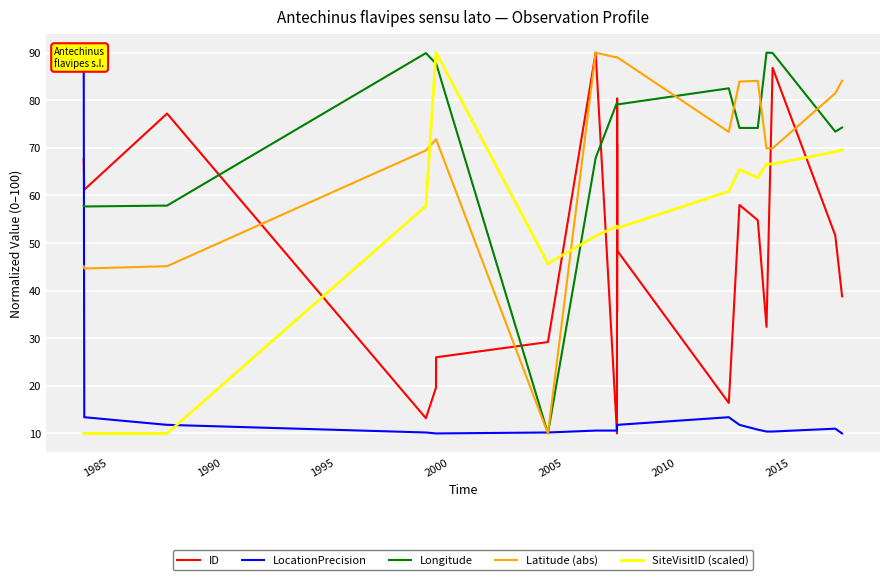

What is the highest value of the Longitude series?

90.0